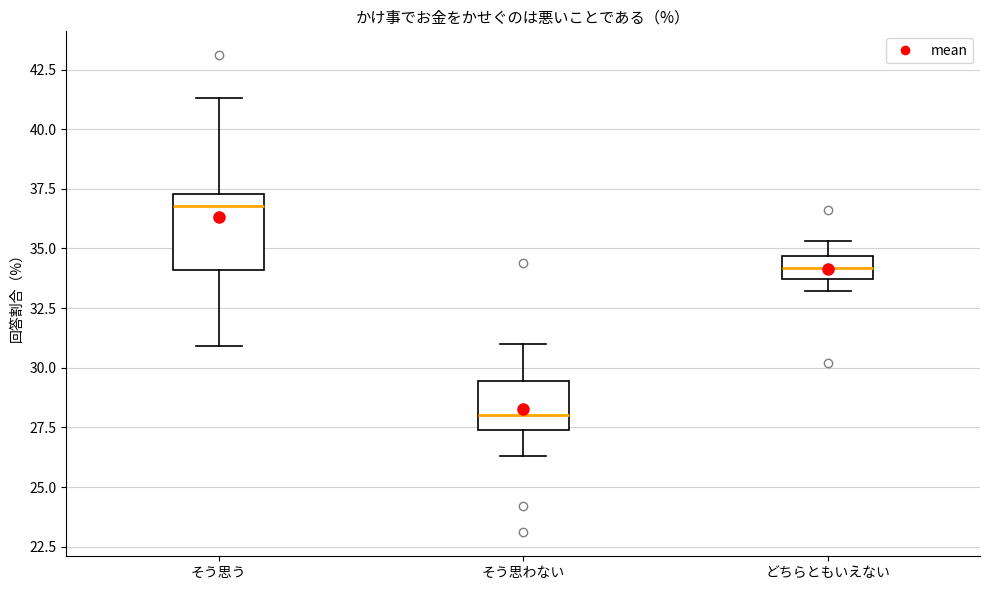

Reading left to right, transcribe this box plot: for each box, give where its median line is, the range the box spans, and where its two whiskers end, as read against the y-axis. The values are not printed on the chart, so give them approximately, as read against the axis.

そう思う: median 37.0, box 34.0 to 37.5, whiskers 31.0 to 41.5
そう思わない: median 28.0, box 27.5 to 29.5, whiskers 26.5 to 31.0
どちらともいえない: median 34.0, box 33.5 to 34.5, whiskers 33.0 to 35.5